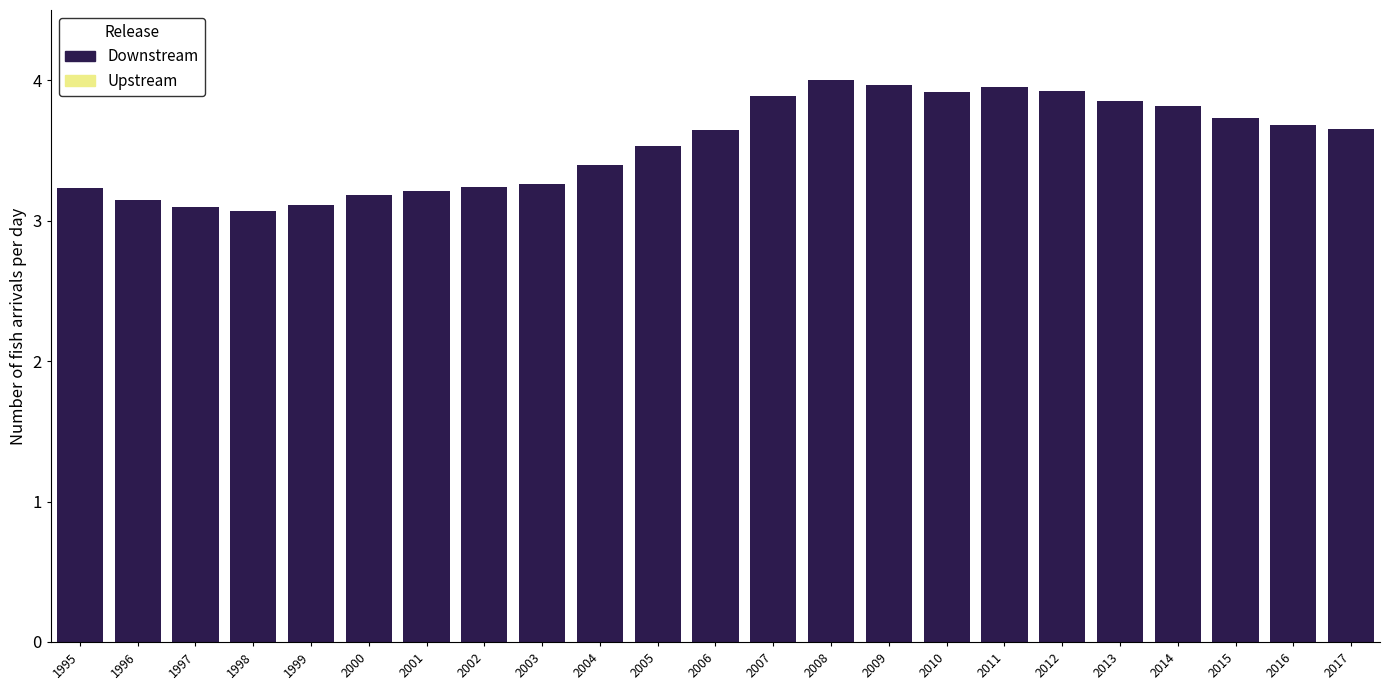

What is the change in value from 2000 to 2016?

+0.5